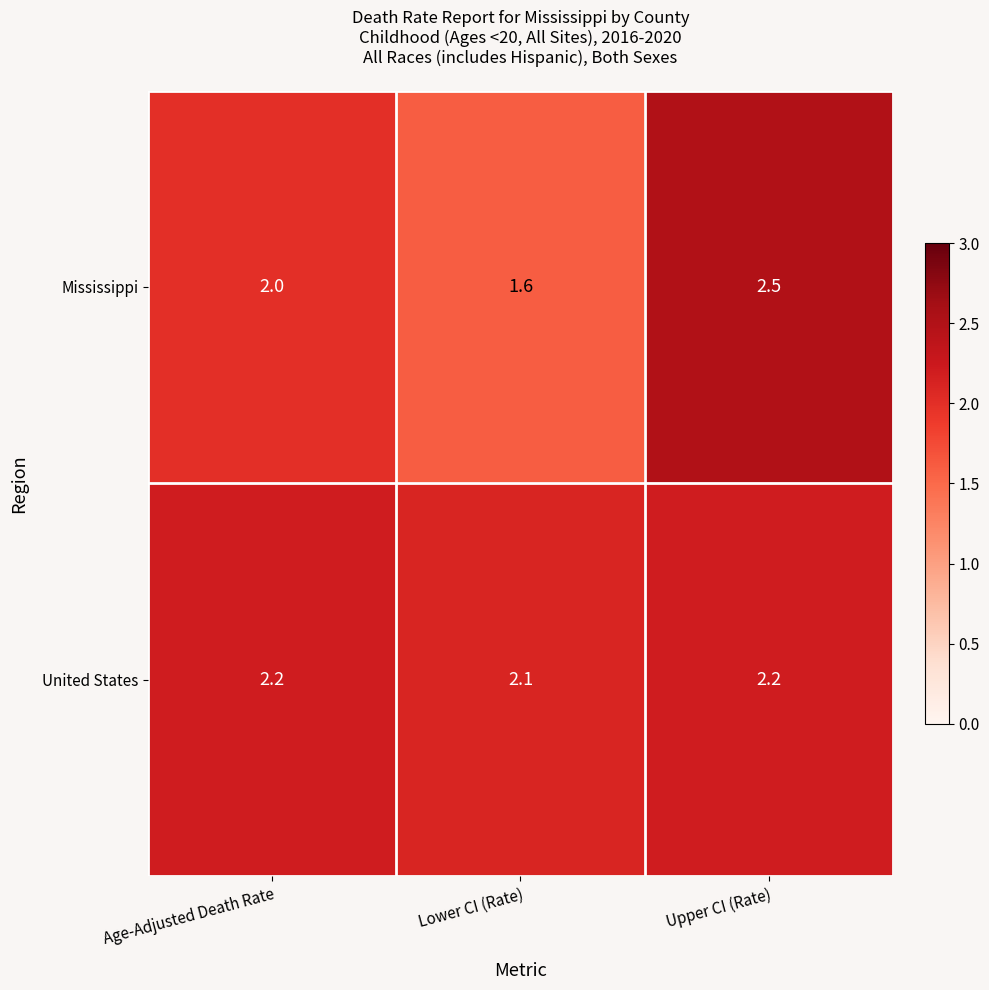

Reading left to right, transcribe all the data shown in this chart.

Mississippi: 2.0	1.6	2.5
United States: 2.2	2.1	2.2